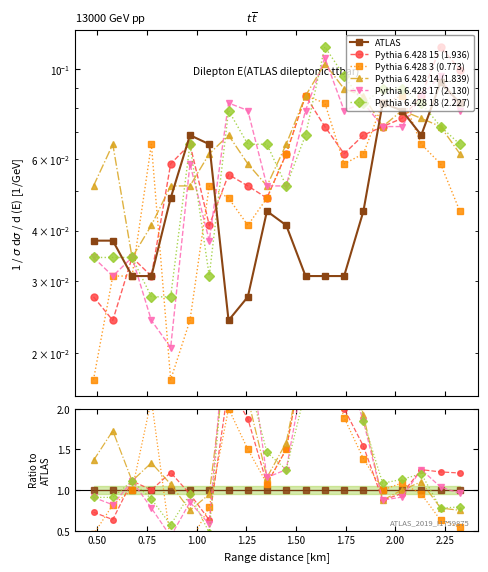

Reading left to right, transcribe all the data shown in this chart.

col_16 (2.033): 0.482=0.0	0.579=0.0	0.676=0.0	0.773=0.0	0.870=0.0	0.967=0.1	1.064=0.1	1.161=0.0	1.258=0.0	1.354=0.0	1.451=0.0	1.548=0.0	1.645=0.0	1.742=0.0	1.839=0.0	1.936=0.1	2.033=0.1	2.130=0.1	2.227=0.1	2.324=0.1
col_15 (1.936): 0.482=0.0	0.579=0.0	0.676=0.0	0.773=0.0	0.870=0.1	0.967=0.1	1.064=0.0	1.161=0.1	1.258=0.1	1.354=0.0	1.451=0.1	1.548=0.1	1.645=0.1	1.742=0.1	1.839=0.1	1.936=0.1	2.033=0.1	2.130=0.1	2.227=0.1	2.324=0.1
col_3 (0.773): 0.482=0.0	0.579=0.0	0.676=0.0	0.773=0.1	0.870=0.0	0.967=0.0	1.064=0.1	1.161=0.0	1.258=0.0	1.354=0.0	1.451=0.1	1.548=0.1	1.645=0.1	1.742=0.1	1.839=0.1	1.936=0.1	2.033=0.1	2.130=0.1	2.227=0.1	2.324=0.0
col_14 (1.839): 0.482=0.1	0.579=0.1	0.676=0.0	0.773=0.0	0.870=0.1	0.967=0.1	1.064=0.1	1.161=0.1	1.258=0.1	1.354=0.1	1.451=0.1	1.548=0.1	1.645=0.1	1.742=0.1	1.839=0.1	1.936=0.1	2.033=0.1	2.130=0.1	2.227=0.1	2.324=0.1
col_17 (2.130): 0.482=0.0	0.579=0.0	0.676=0.0	0.773=0.0	0.870=0.0	0.967=0.1	1.064=0.0	1.161=0.1	1.258=0.1	1.354=0.1	1.451=0.1	1.548=0.1	1.645=0.1	1.742=0.1	1.839=0.1	1.936=0.1	2.033=0.1	2.130=0.1	2.227=0.1	2.324=0.1
col_18 (2.227): 0.482=0.0	0.579=0.0	0.676=0.0	0.773=0.0	0.870=0.0	0.967=0.1	1.064=0.0	1.161=0.1	1.258=0.1	1.354=0.1	1.451=0.1	1.548=0.1	1.645=0.1	1.742=0.1	1.839=0.1	1.936=0.1	2.033=0.1	2.130=0.1	2.227=0.1	2.324=0.1